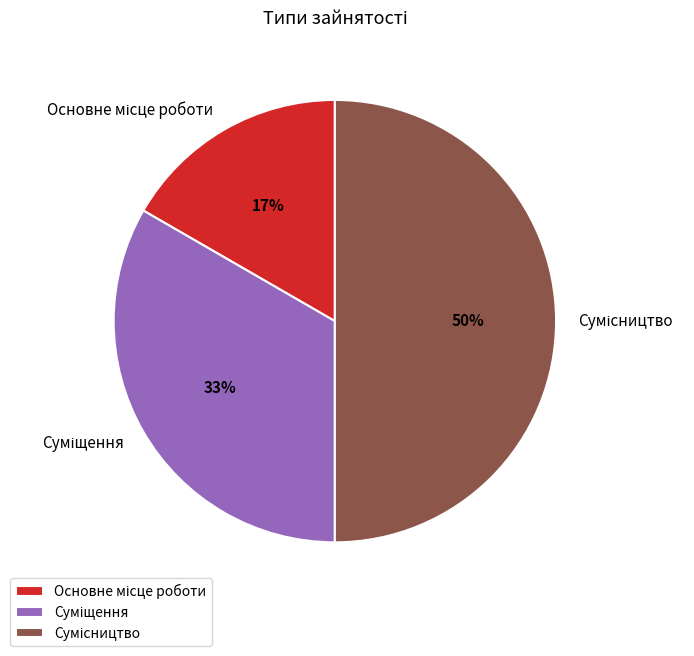

To the nearest percent, what is the average slice percentage?

33%